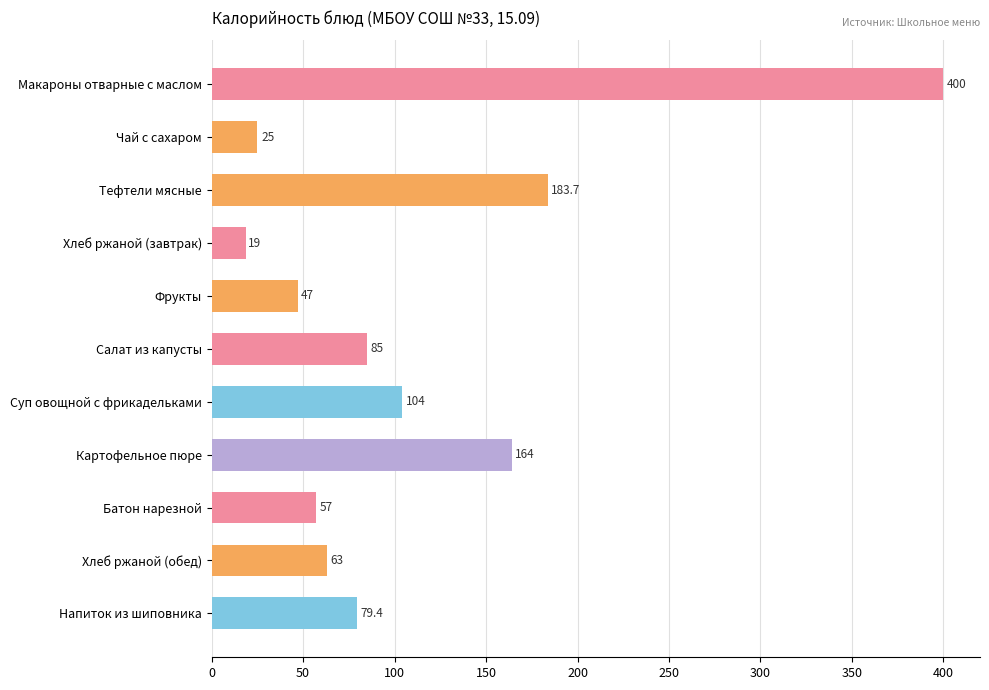

The value at Суп овощной с фрикадельками is 72.2. True or false?

False